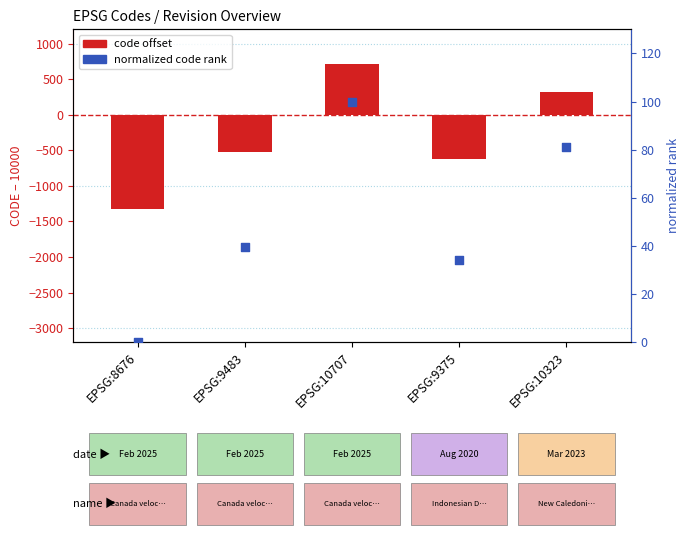

Which series reaches the maximum Y coordinate?

code offset